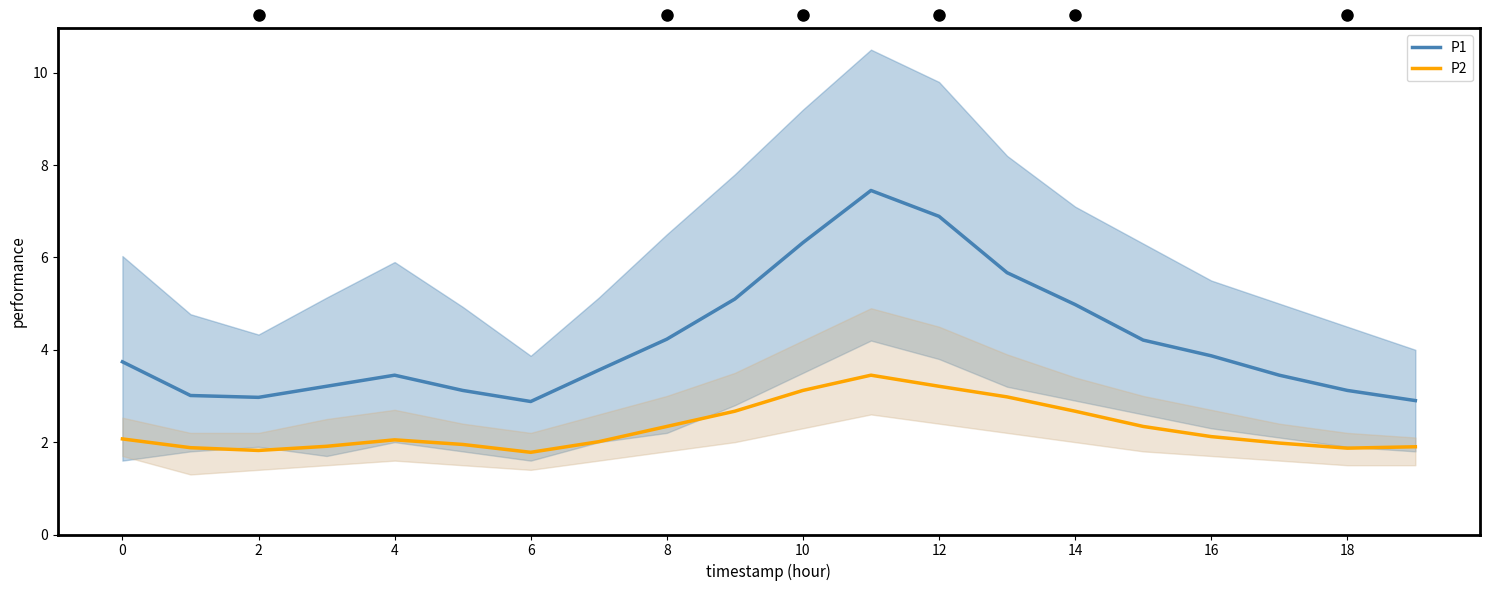

What is the highest value of the P1 series?

7.5